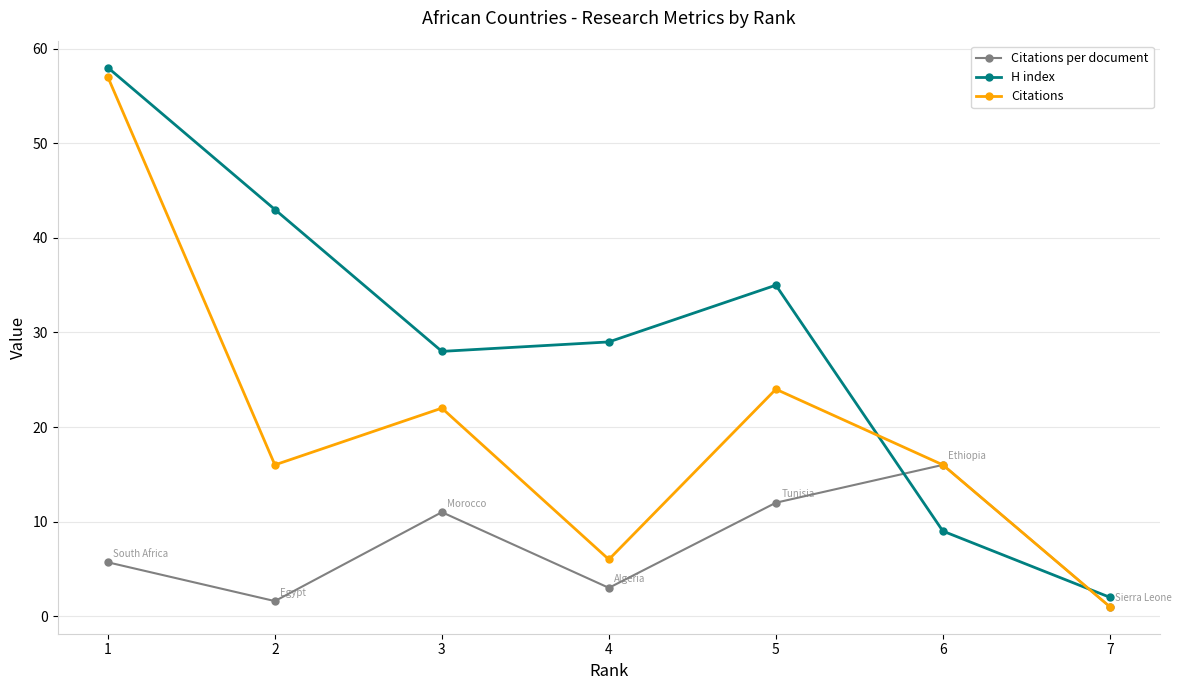

The value of H index at 2 is 68.2. True or false?

False